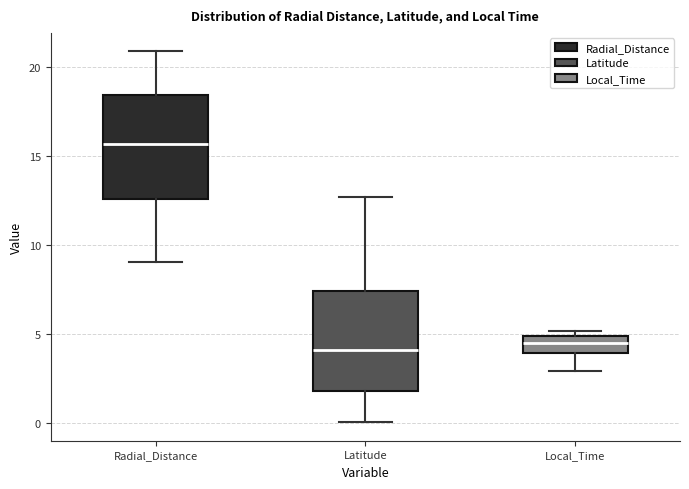

Which box's median line is the highest?

Radial_Distance